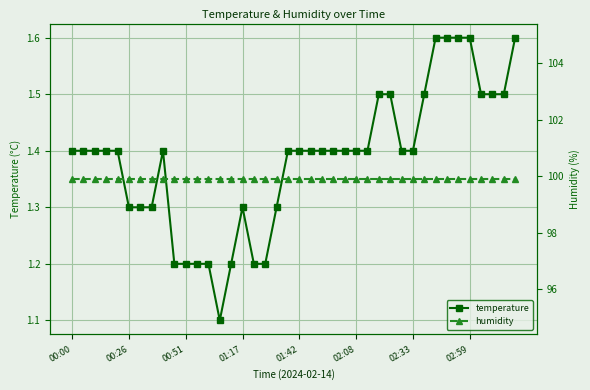

Is it true that temperature equals 0.3 at 02:08?

False